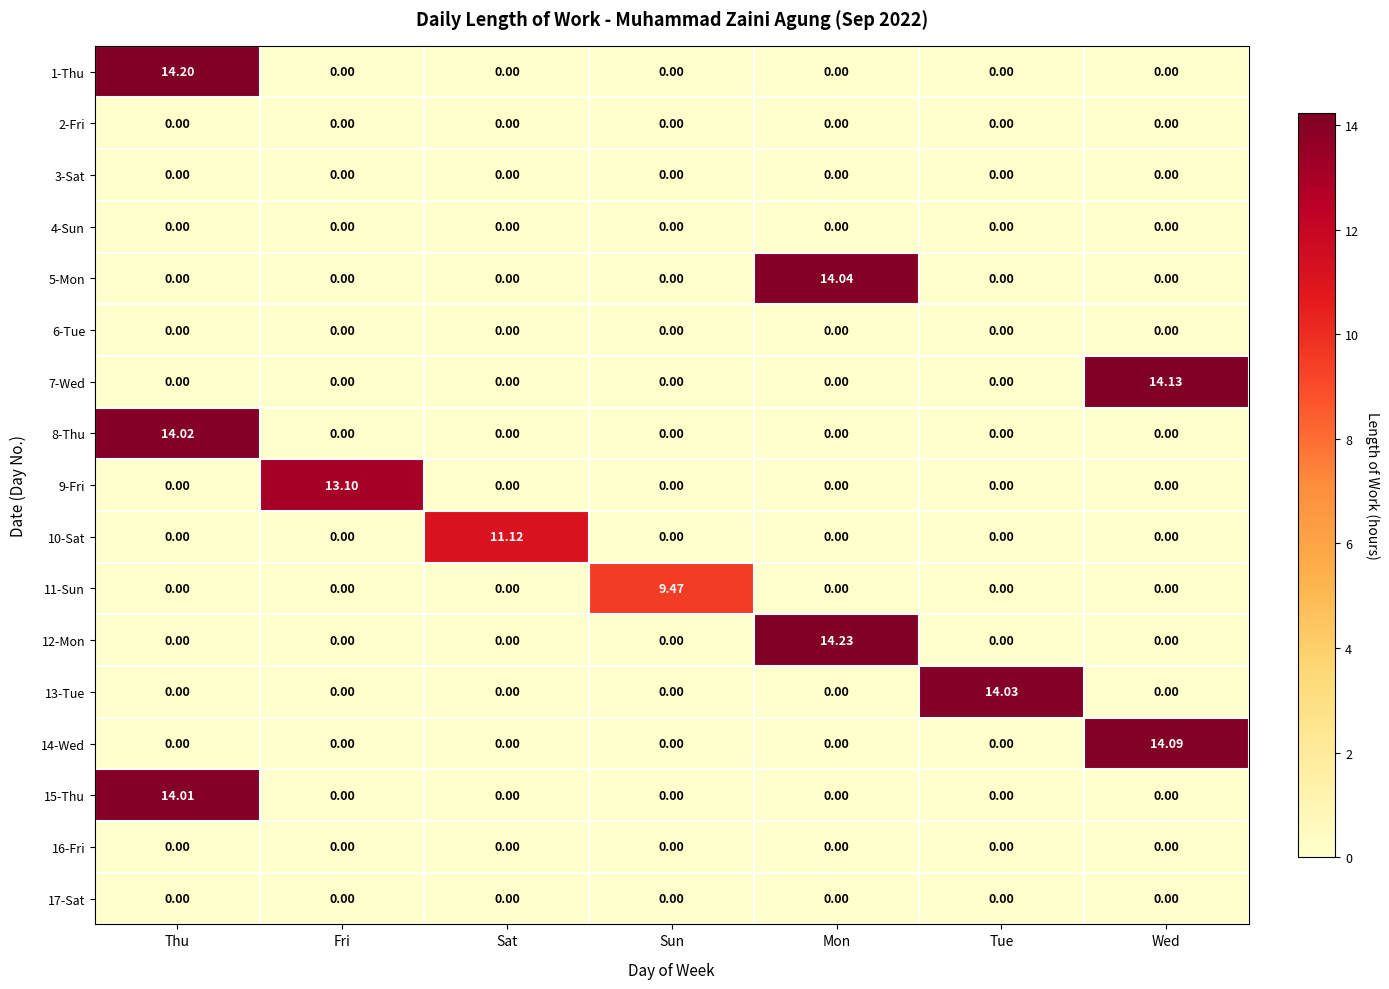

At which category is the sum across all series the highest?

Thu